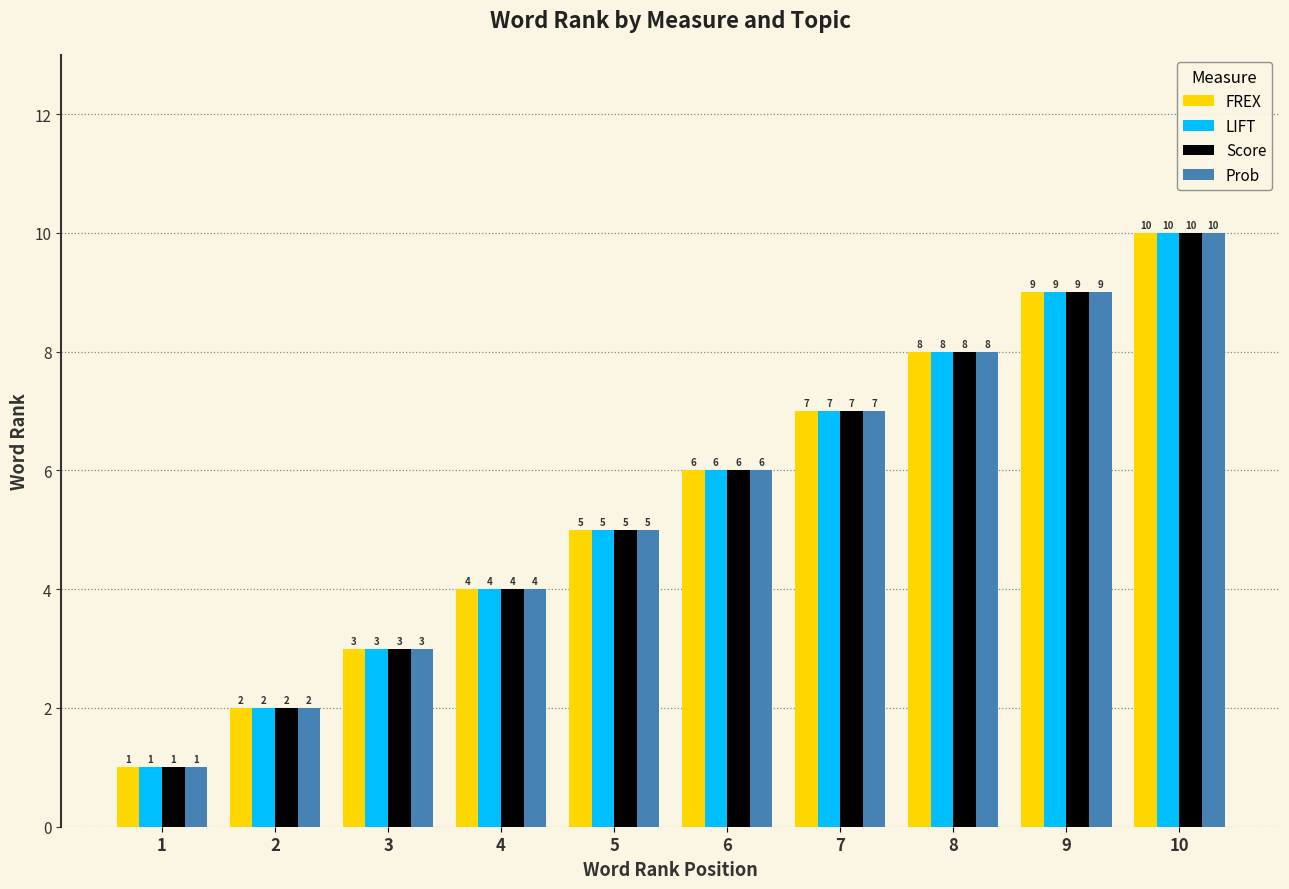

Where is FREX nearest to the value 5?

5